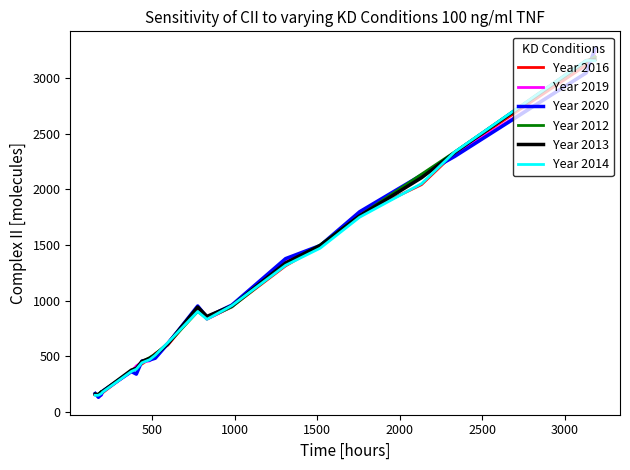

What is the greatest value displayed?

3262